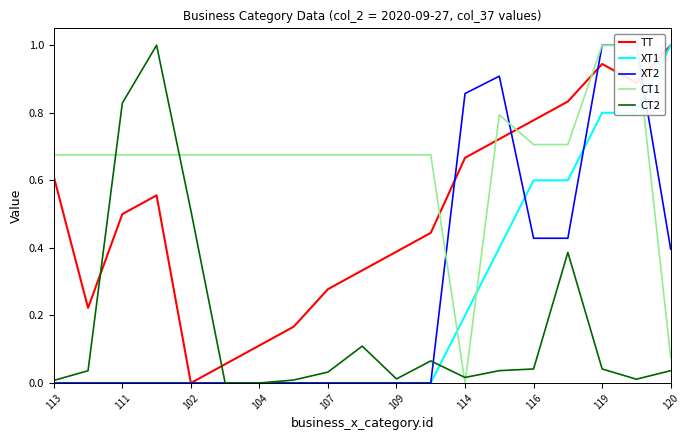

Reading right to left, list all the values displayed in this chart.

TT: 1.0	0.9	0.9	0.8	0.8	0.7	0.7	0.4	0.4	0.3	0.3	0.2	0.1	0.1	0.0	0.6	0.5	0.2	0.6
XT1: 1.0	0.8	0.8	0.6	0.6	0.4	0.2	0.0	0.0	0.0	0.0	0.0	0.0	0.0	0.0	0.0	0.0	0.0	0.0
XT2: 0.4	1.0	1.0	0.4	0.4	0.9	0.9	0.0	0.0	0.0	0.0	0.0	0.0	0.0	0.0	0.0	0.0	0.0	0.0
CT1: 0.1	1.0	1.0	0.7	0.7	0.8	0.0	0.7	0.7	0.7	0.7	0.7	0.7	0.7	0.7	0.7	0.7	0.7	0.7
CT2: 0.0	0.0	0.0	0.4	0.0	0.0	0.0	0.1	0.0	0.1	0.0	0.0	0.0	0.0	0.5	1.0	0.8	0.0	0.0